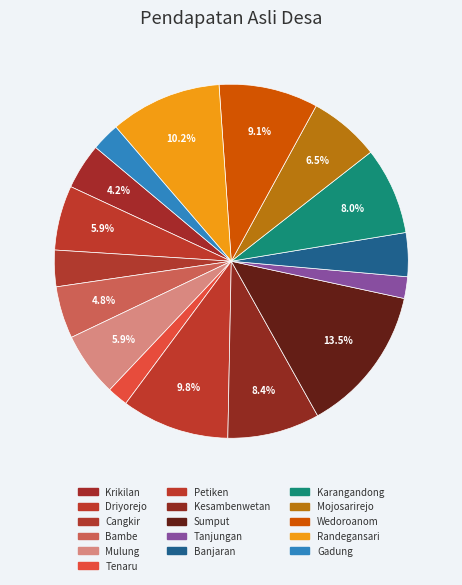

How many slices are in this pie chart?

16